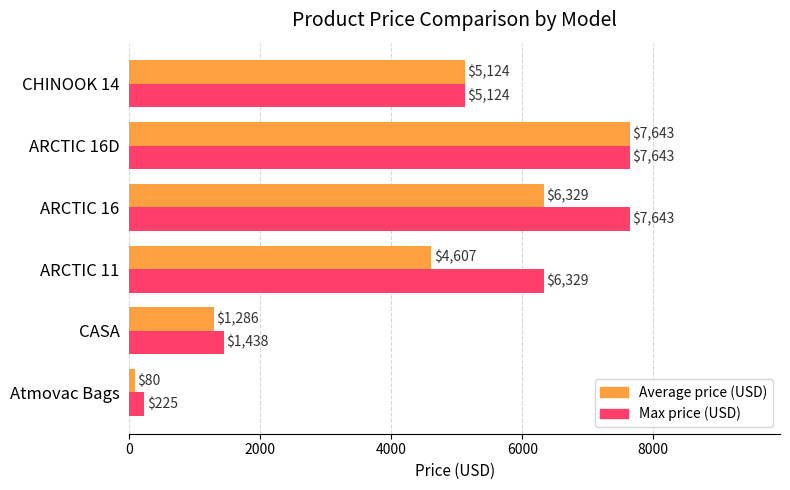

True or false: Max price (USD) has a value of 7643 at ARCTIC 16D.

True